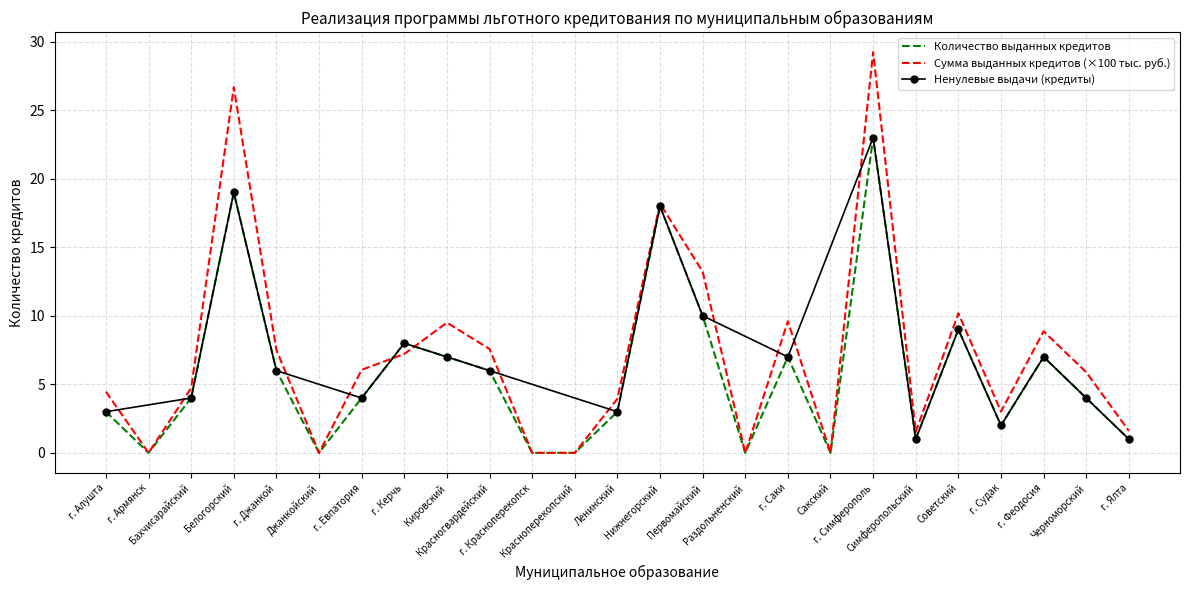

Does the chart have visible grid lines?

Yes